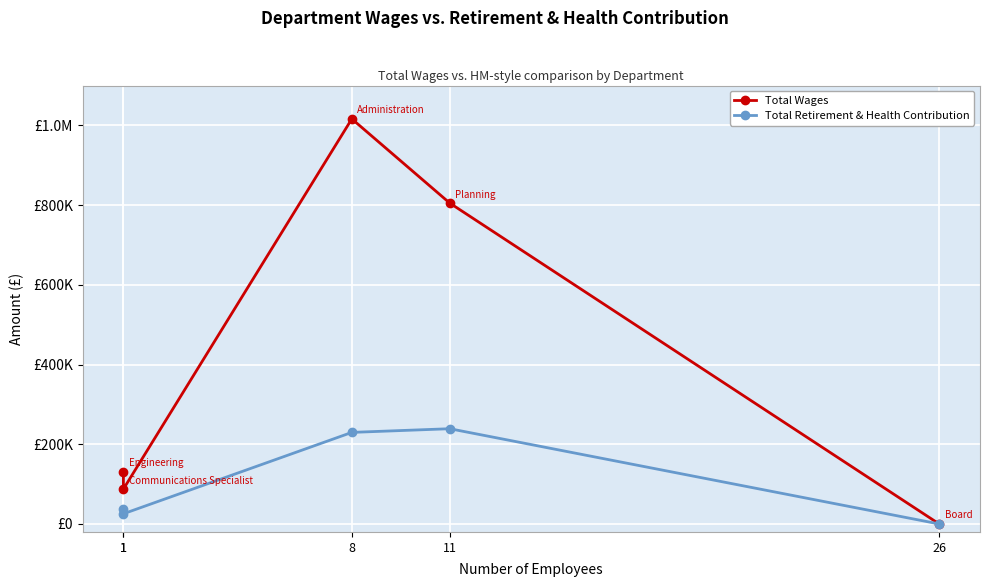

List the series in order of their overall mean, highest first.

Total Wages, Total Retirement & Health Contribution